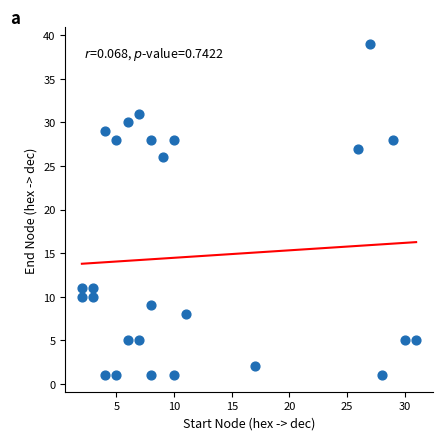

What is the range of X values (max minus min)?

29